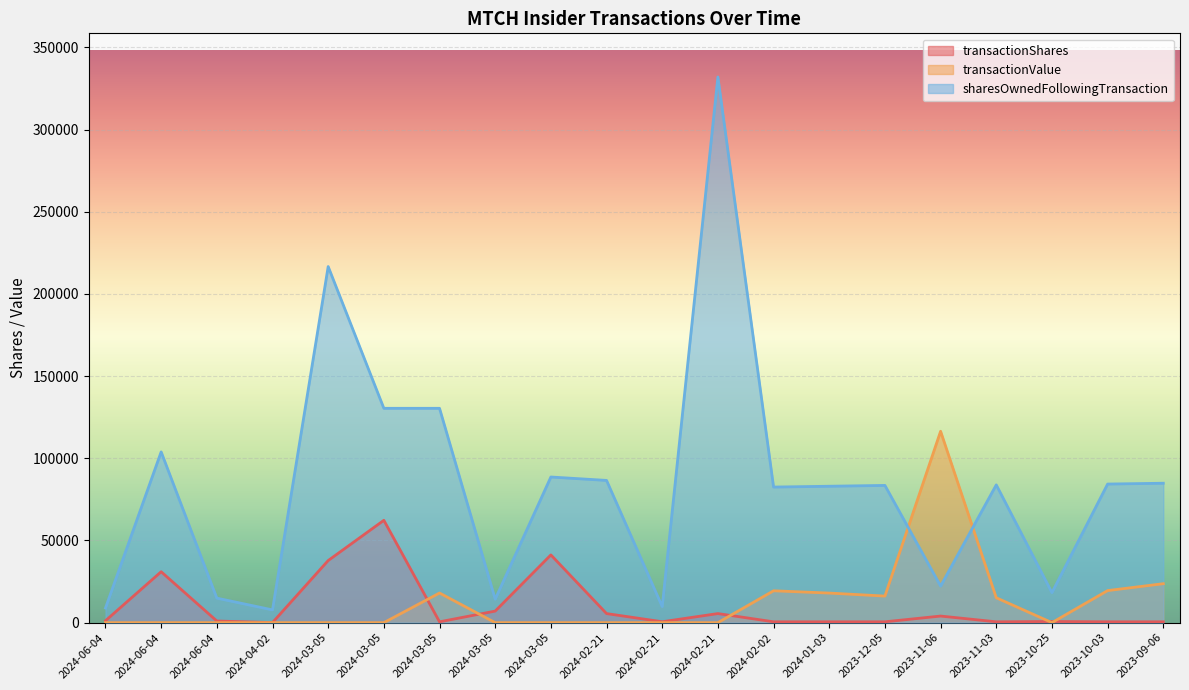

What value does the transactionValue series have at 2024-02-02?

19380